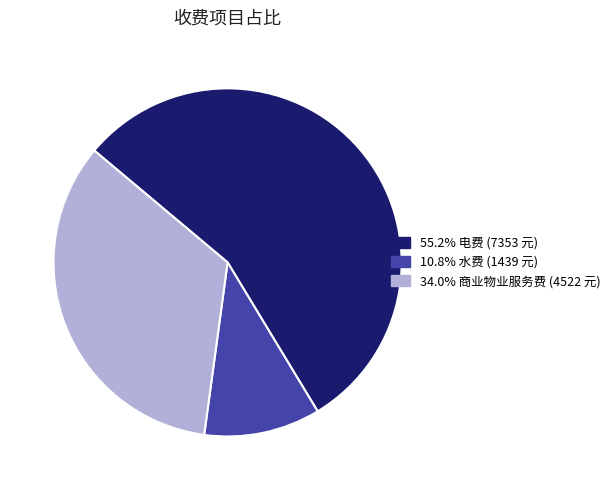

Is there any slice that represents more than half of the pie?

Yes